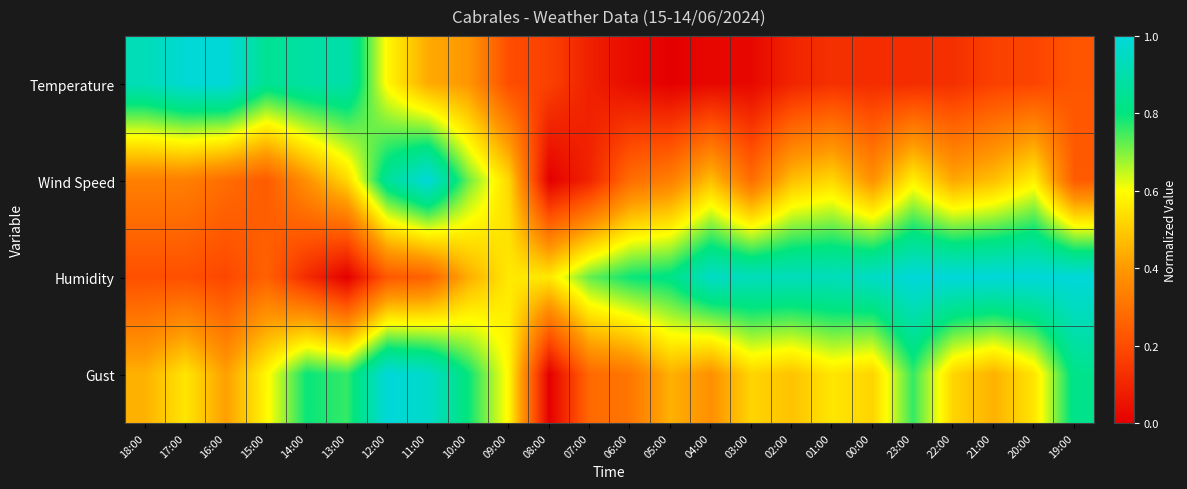

What is the total value across all series at 07:00?

1.2